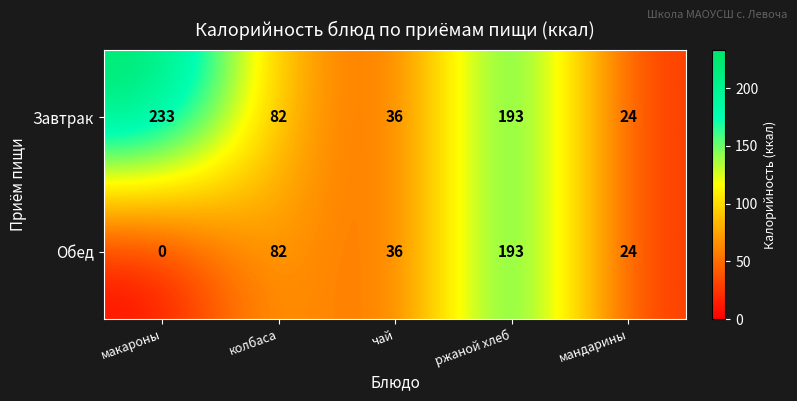

The value of Завтрак at макароны is 233. True or false?

True